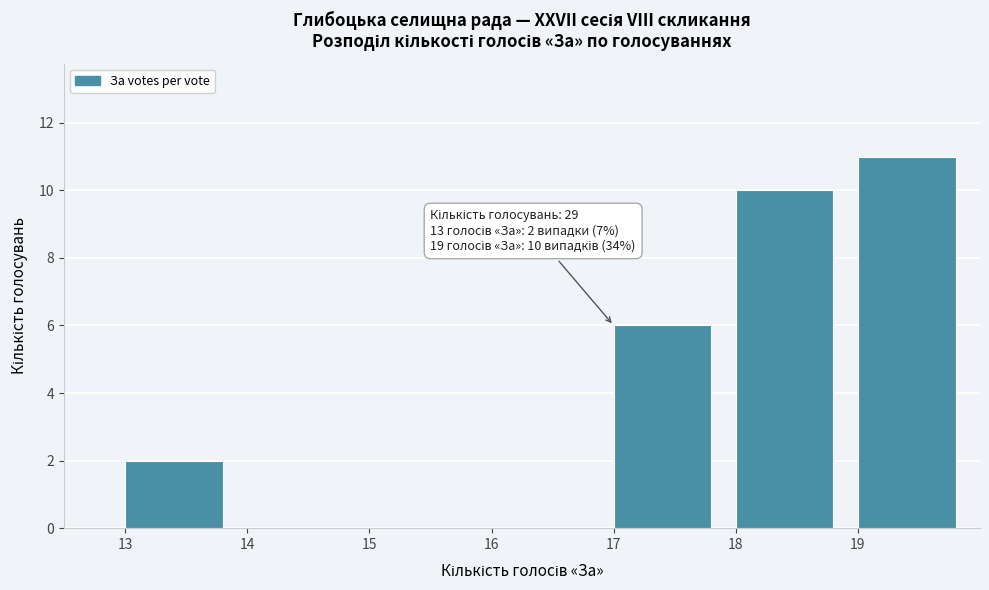

Which range on the x-axis has the tallest bar?

19 to 20